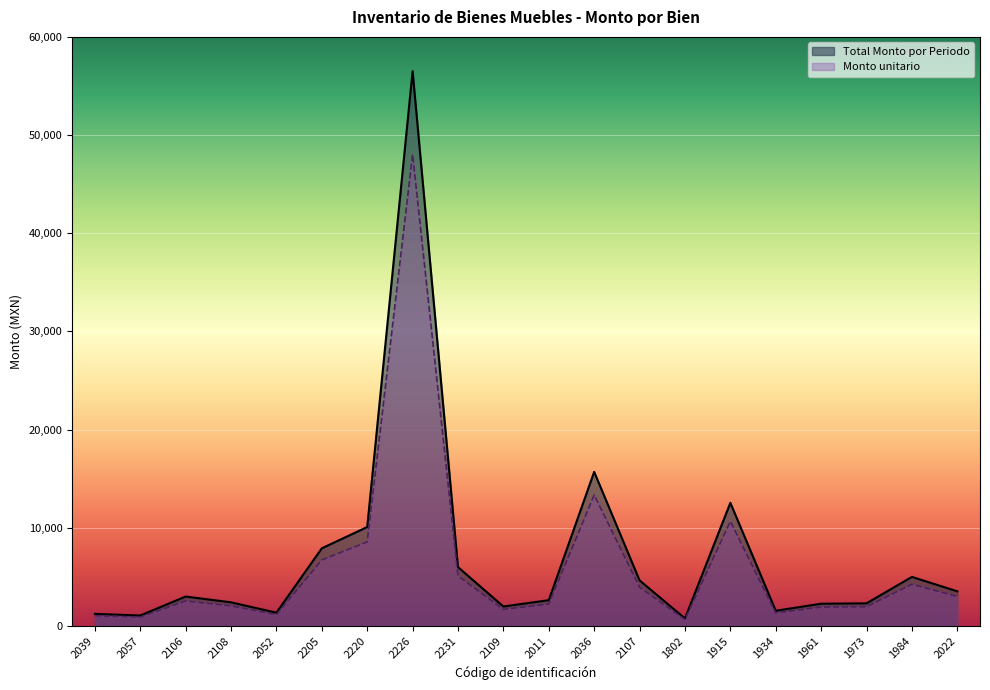

Where is Monto unitario nearest to the value 24346?

2036